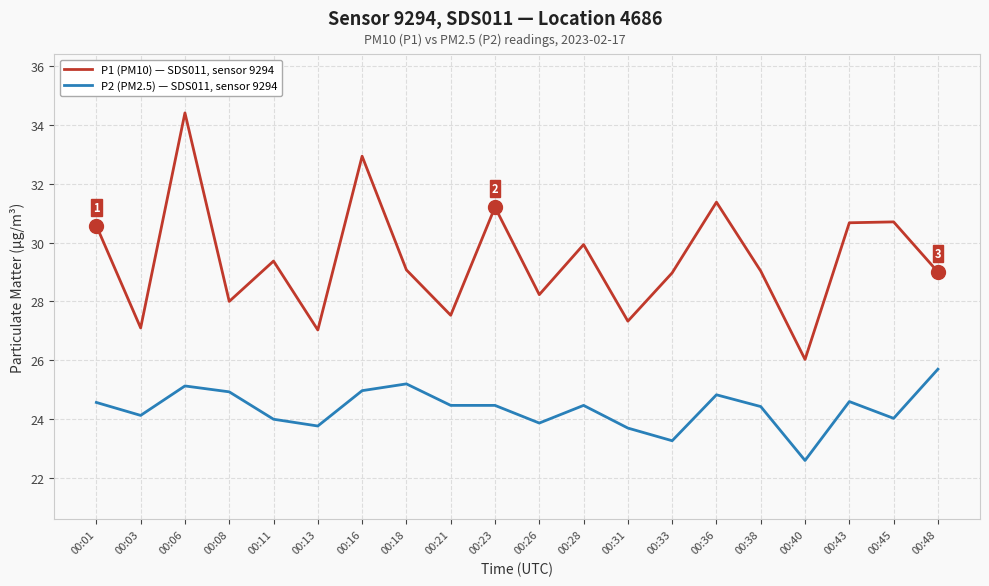

What is the smallest value displayed?

22.6